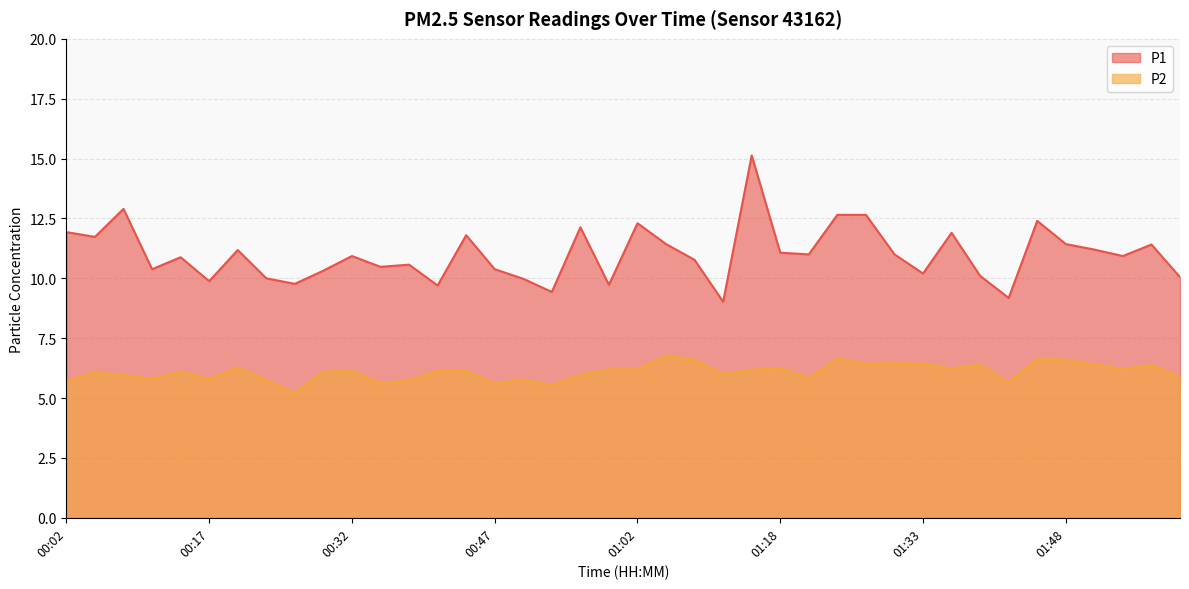

Reading left to right, transcribe all the data shown in this chart.

P1: 11.9	11.7	12.9	10.4	10.9	9.9	11.2	10.0	9.8	10.3	10.9	10.5	10.6	9.7	11.8	10.4	10.0	9.4	12.1	9.7	12.3	11.4	10.8	9.0	15.1	11.1	11.0	12.7	12.7	11.0	10.2	11.9	10.1	9.2	12.4	11.4	11.2	10.9	11.4	10.1
P2: 5.7	6.1	6.0	5.8	6.1	5.8	6.3	5.8	5.2	6.1	6.1	5.6	5.7	6.2	6.1	5.6	5.8	5.5	6.0	6.2	6.2	6.8	6.6	6.0	6.2	6.2	5.8	6.7	6.4	6.5	6.4	6.2	6.4	5.7	6.6	6.6	6.4	6.2	6.4	5.9